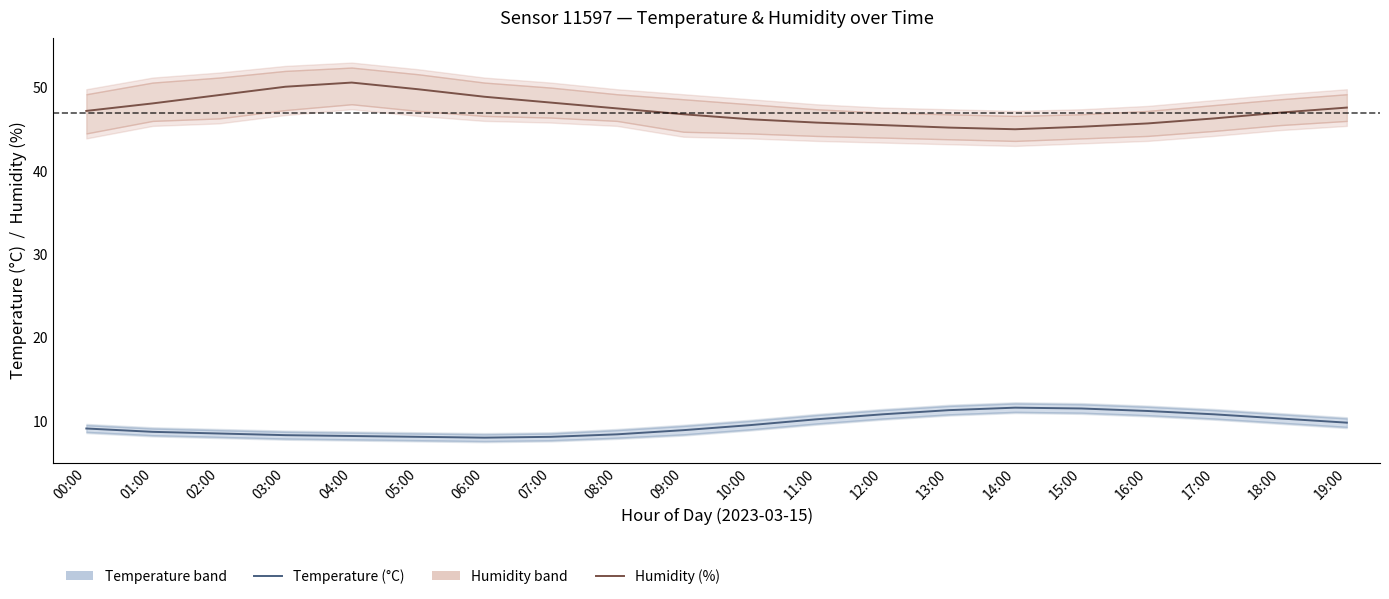

Reading left to right, what are all the values shown in this chart?

Humidity (%): 47.2	48.1	49.1	50.1	50.6	49.8	48.9	48.2	47.5	46.8	46.2	45.8	45.5	45.2	45.0	45.3	45.7	46.3	47.0	47.6
Temperature (°C): 9.1	8.7	8.5	8.3	8.2	8.1	8.0	8.1	8.4	8.9	9.5	10.2	10.8	11.3	11.6	11.5	11.2	10.8	10.3	9.8